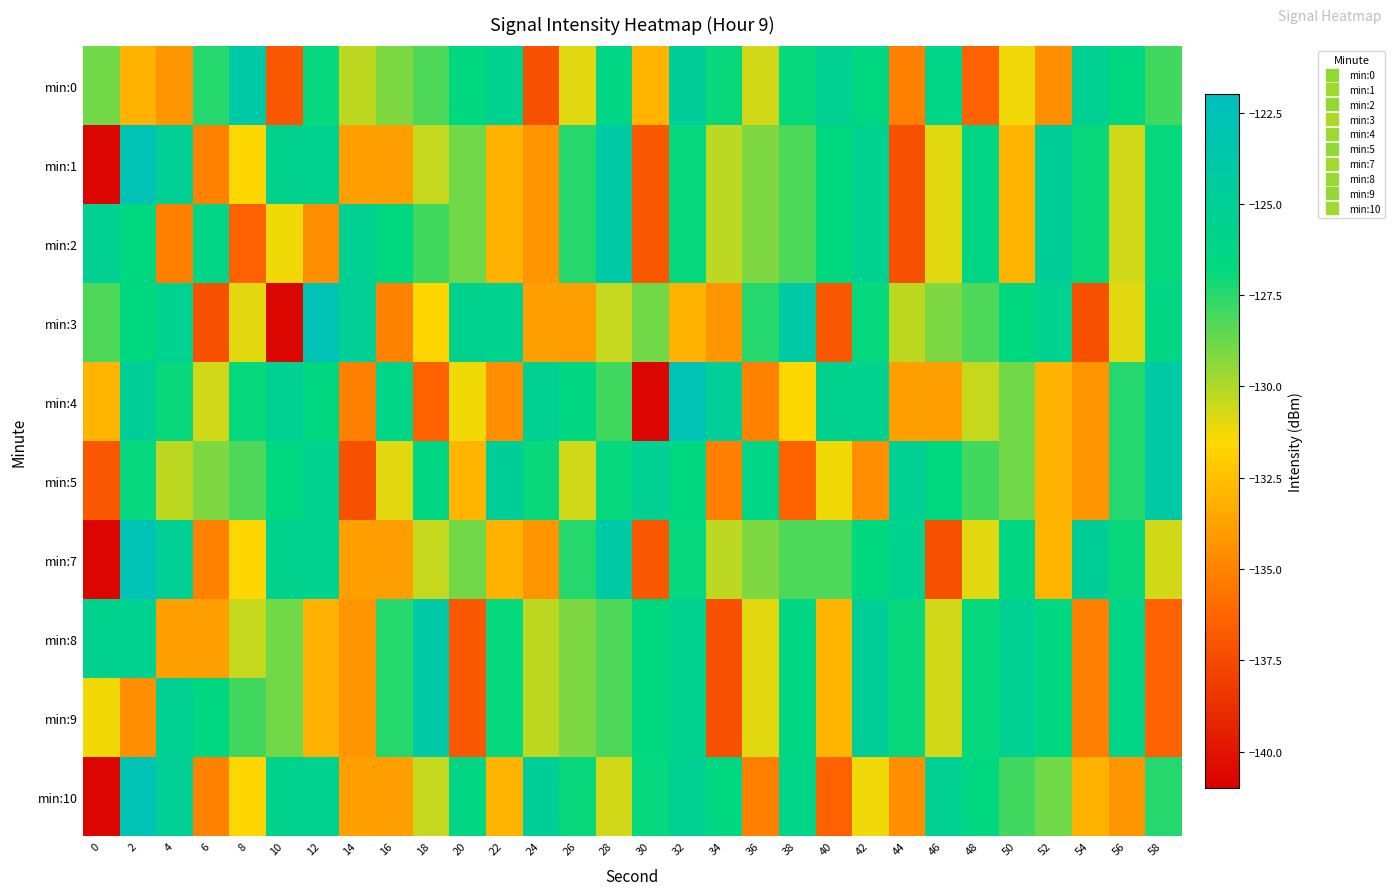

Which series has the widest spread of values?

min:1